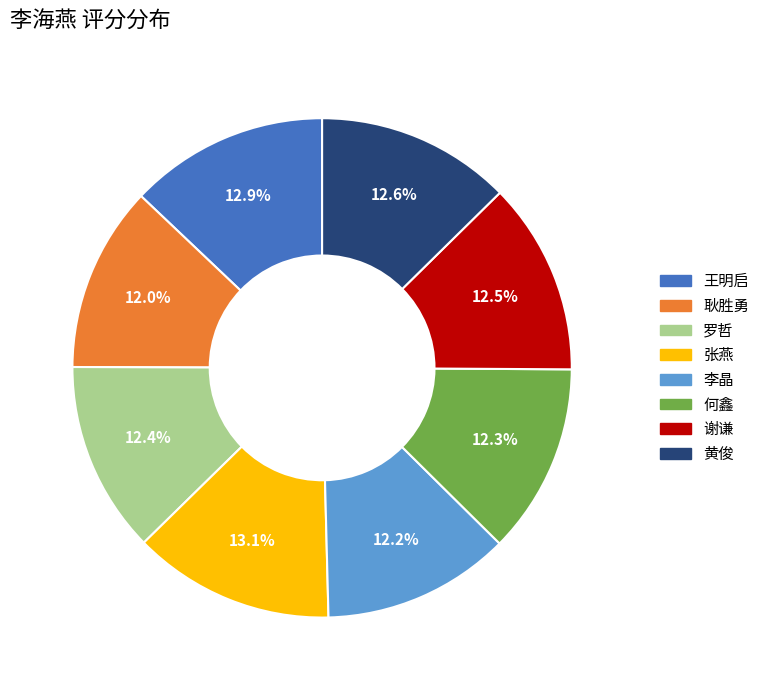

Does any single category account for the majority?

No